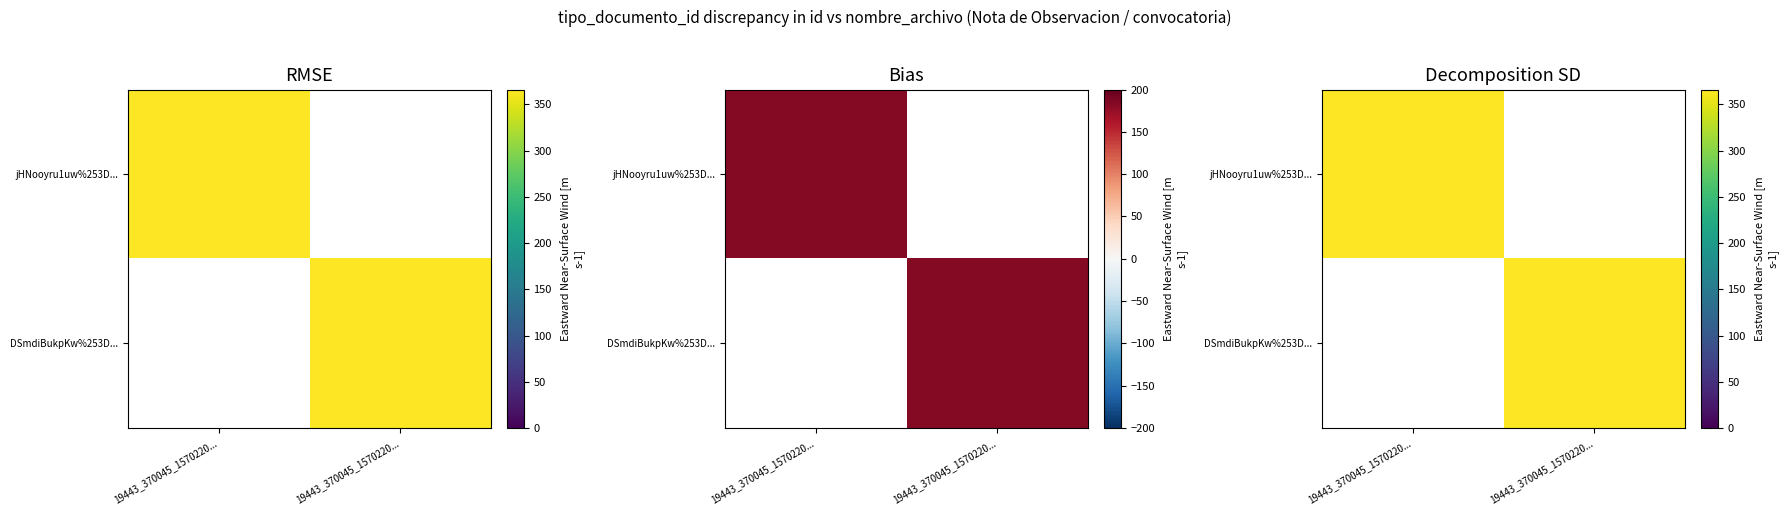

At which category is the sum across all series the highest?

19443_370045_1570220...